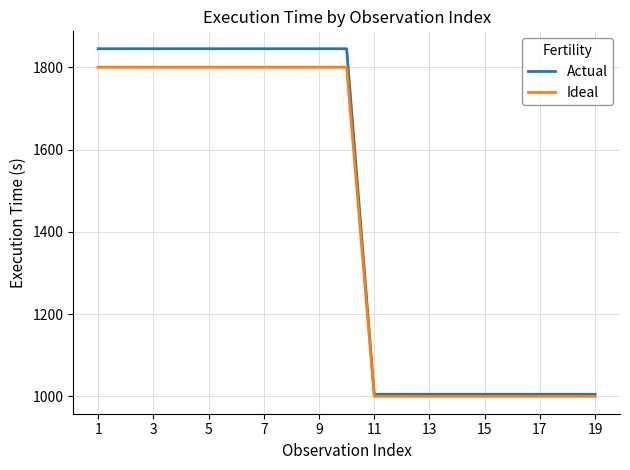

Rank the series by their maximum value, from lowest to highest.

Ideal, Actual